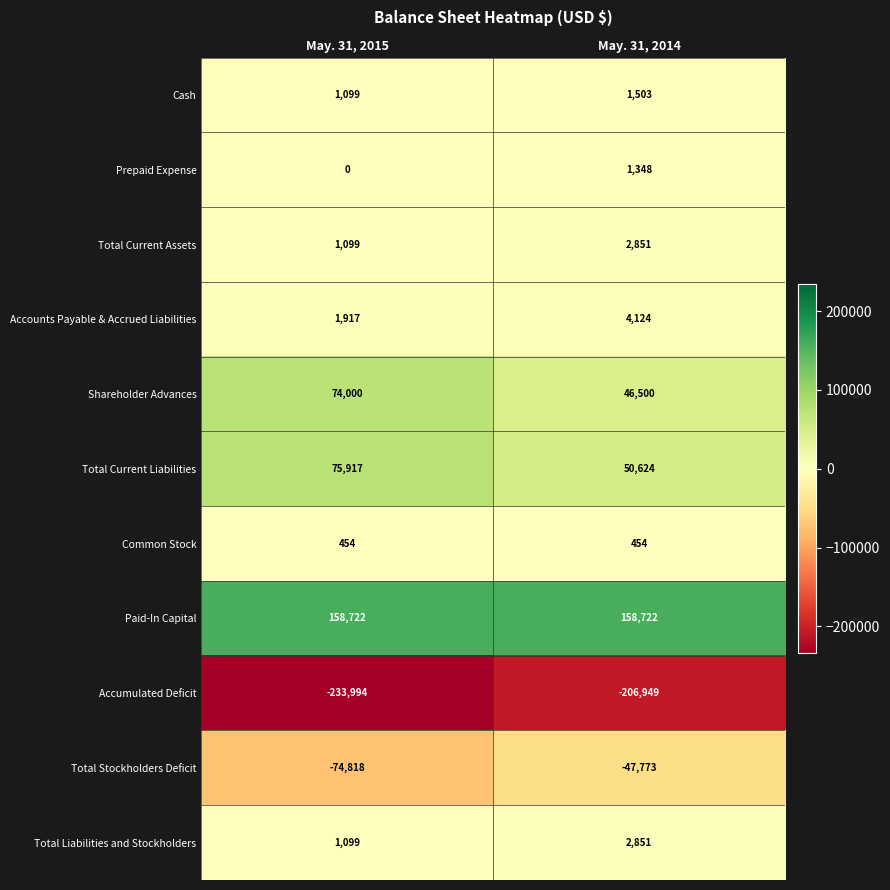

Count the number of data series in this chart.

11